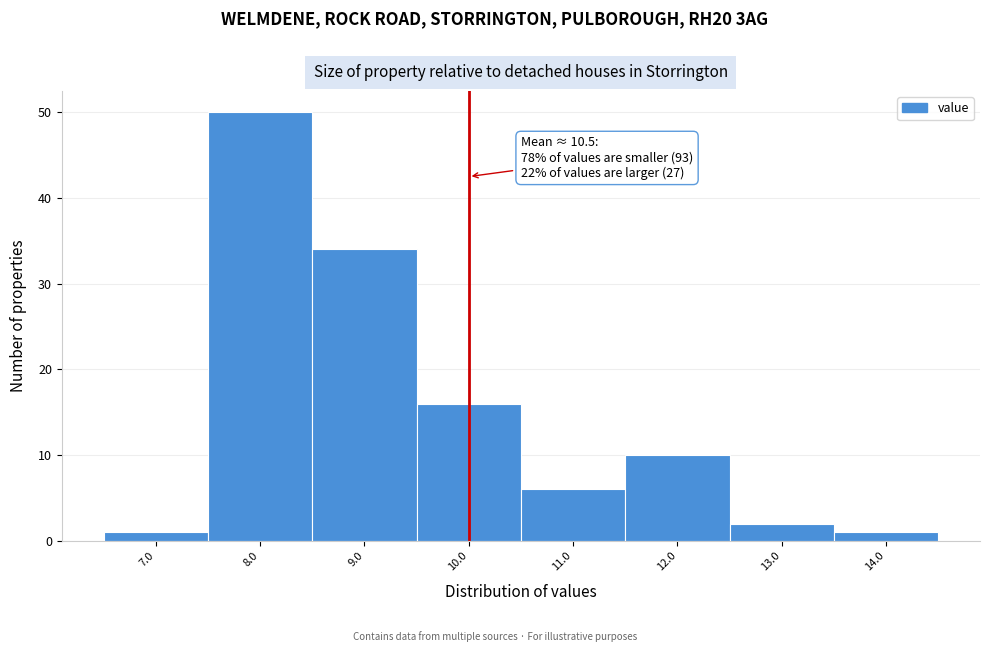

Reading left to right, extract all data points from this chart.

7.0=1	8.0=50	9.0=34	10.0=16	11.0=6	12.0=10	13.0=2	14.0=1